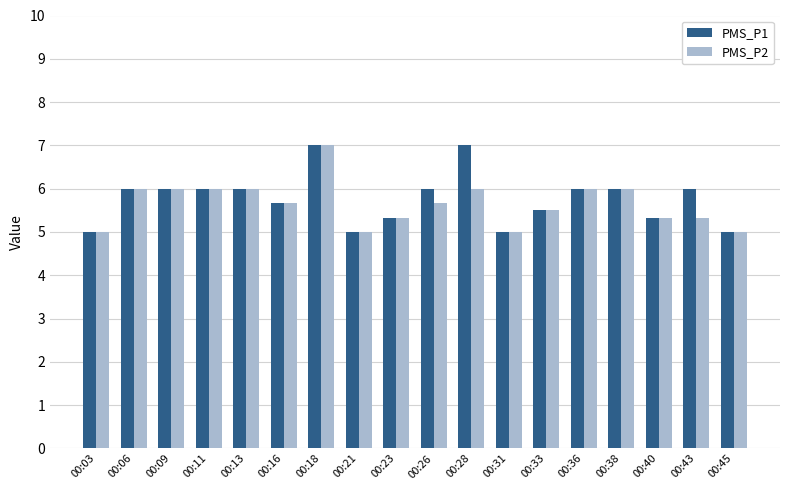

Is it true that PMS_P1 equals 7.0 at 00:18?

True